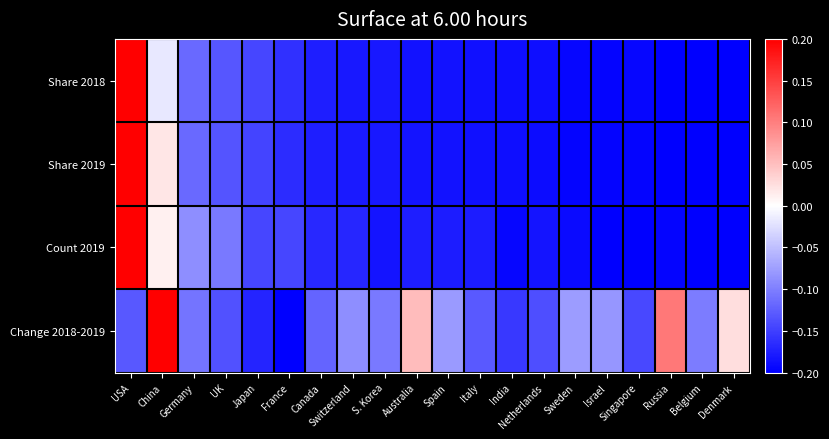

Between USA and Singapore, which is larger?

USA